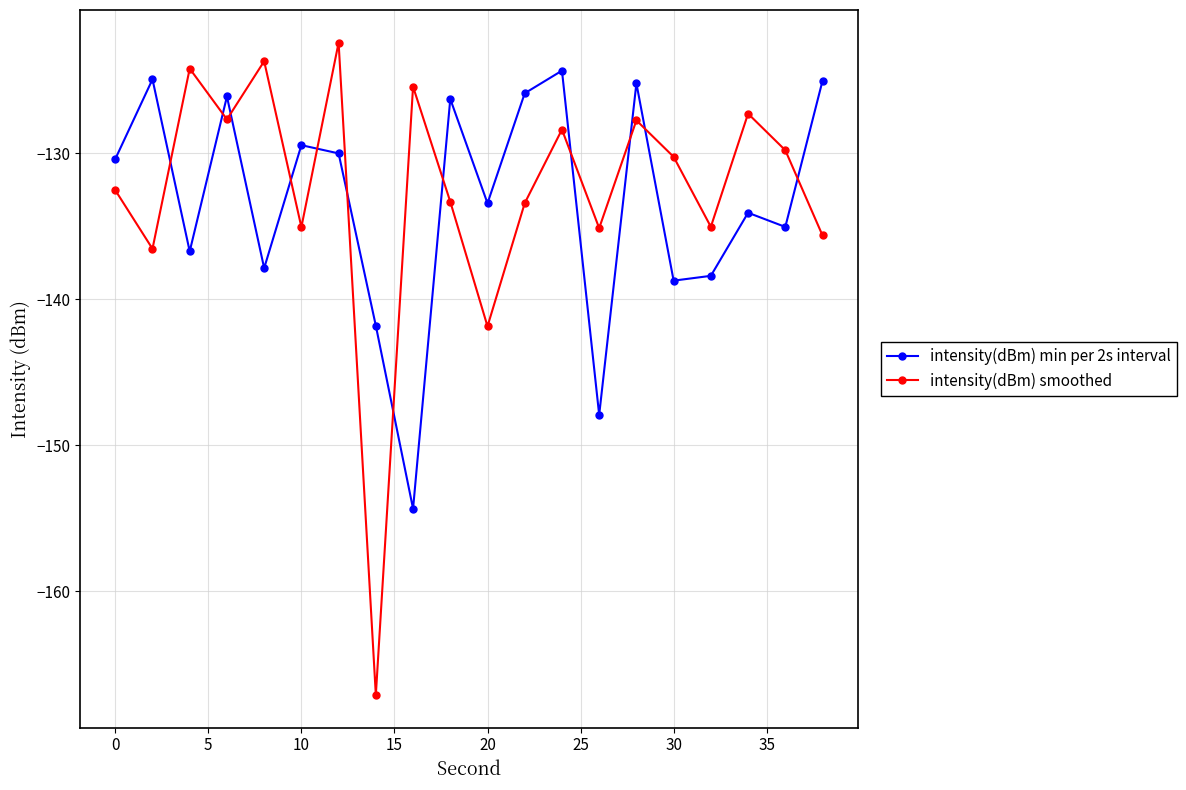

Which series has the largest total across all categories?

intensity(dBm) smoothed